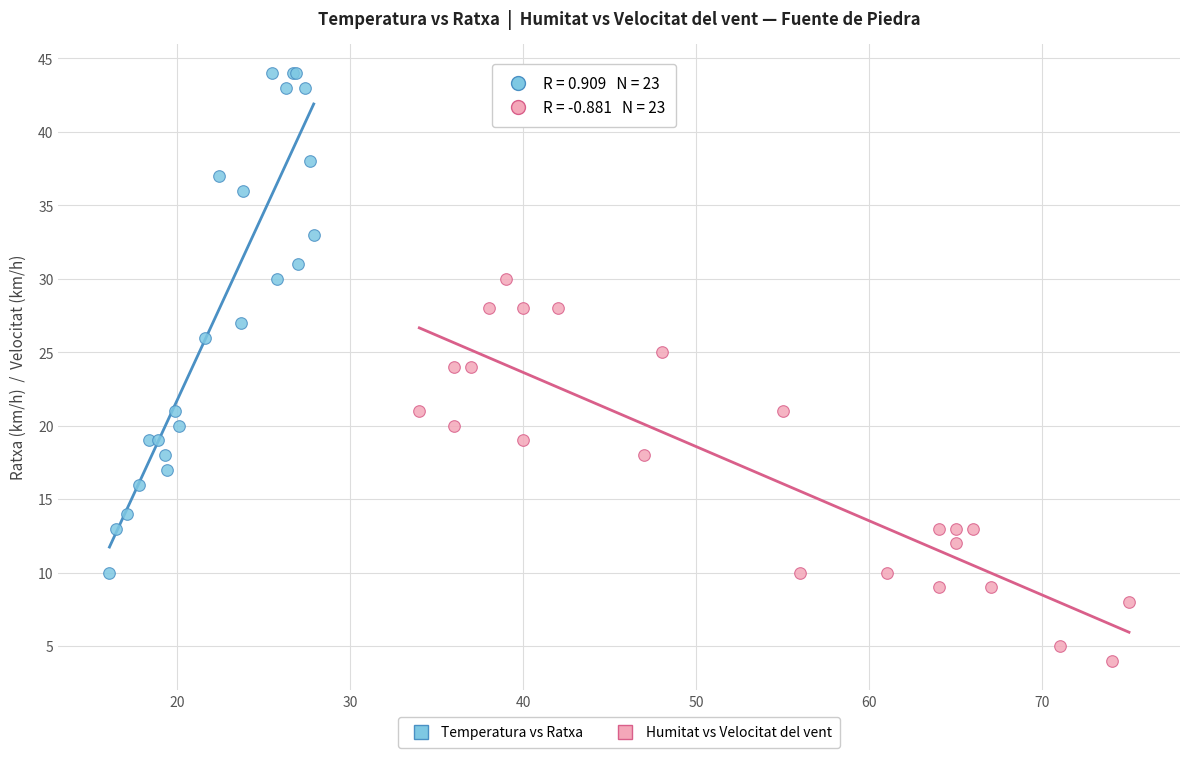

Which series has the widest spread of Y values?

Temperatura vs Ratxa